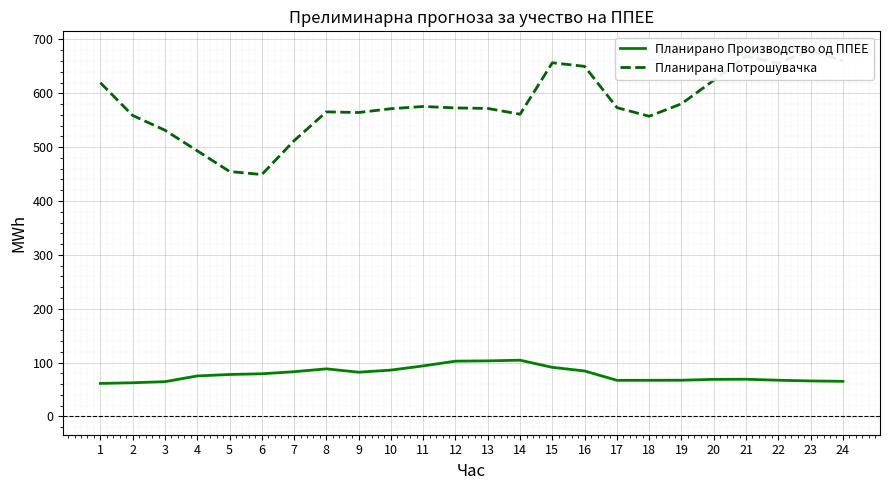

How many lines are shown in the chart?

2